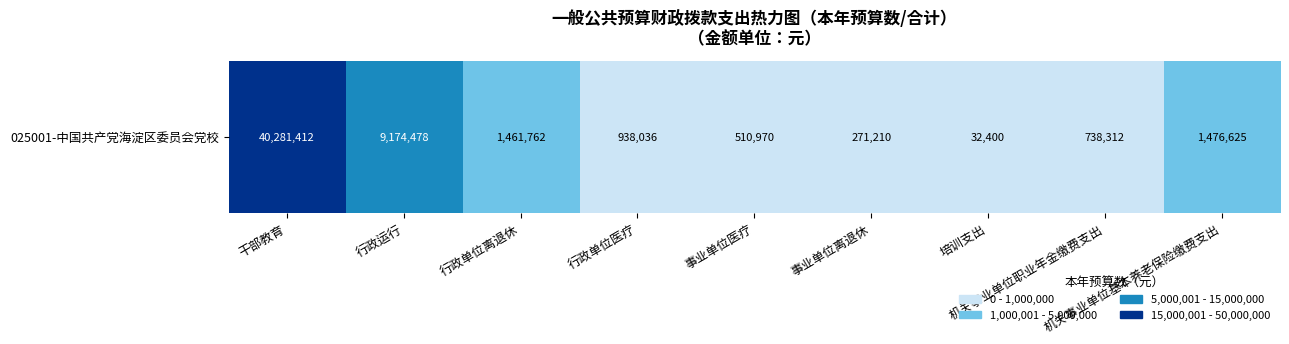

The chart shows a value of 9174478.1 at 行政运行. True or false?

True